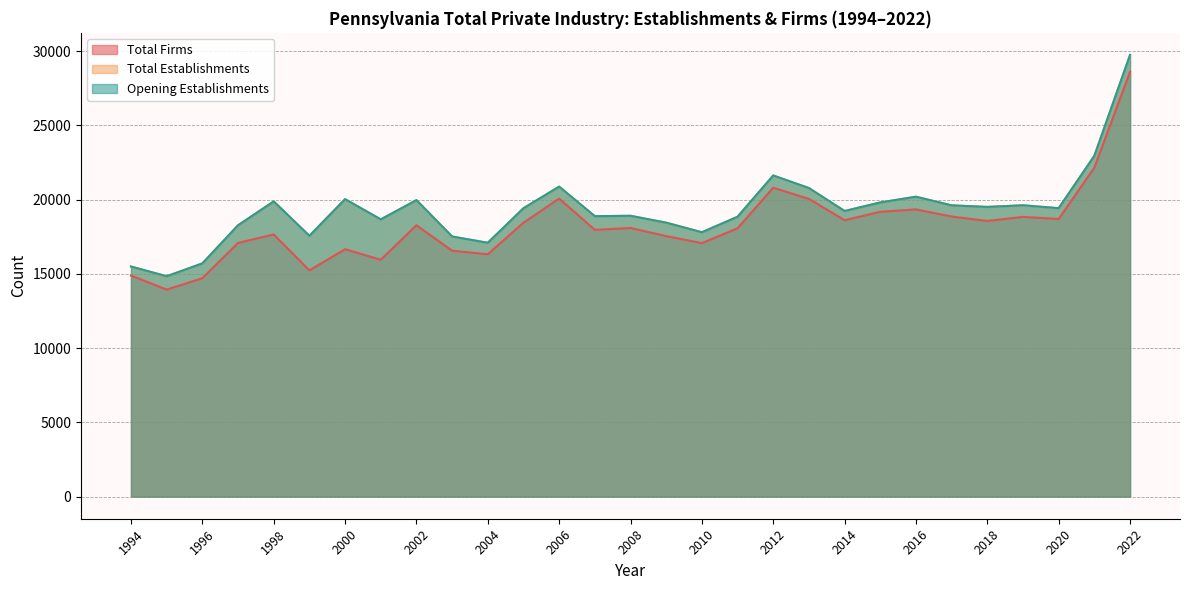

Where is the first local minimum for Opening Establishments?

1995